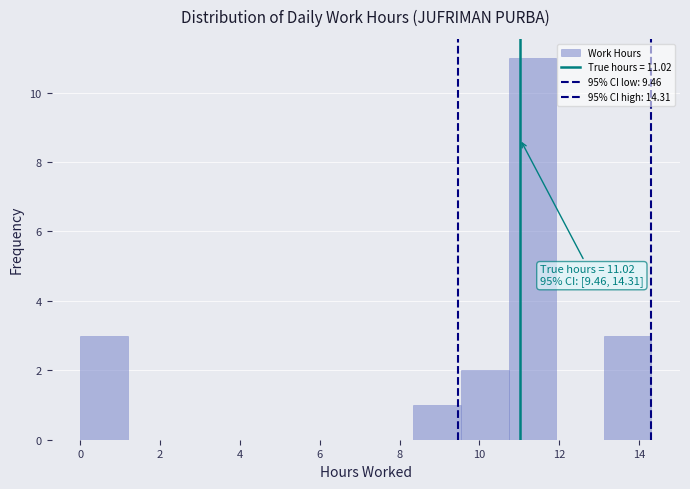

Which range on the x-axis has the tallest bar?

10.8 to 12.0